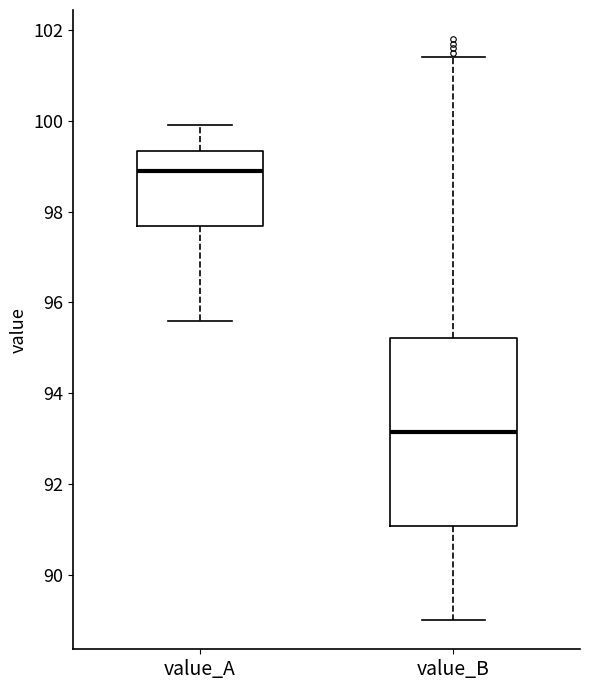

Where is the upper edge of the box for value_B on the y-axis? The values are not printed on the chart, so give them approximately, as read against the axis.

95.2